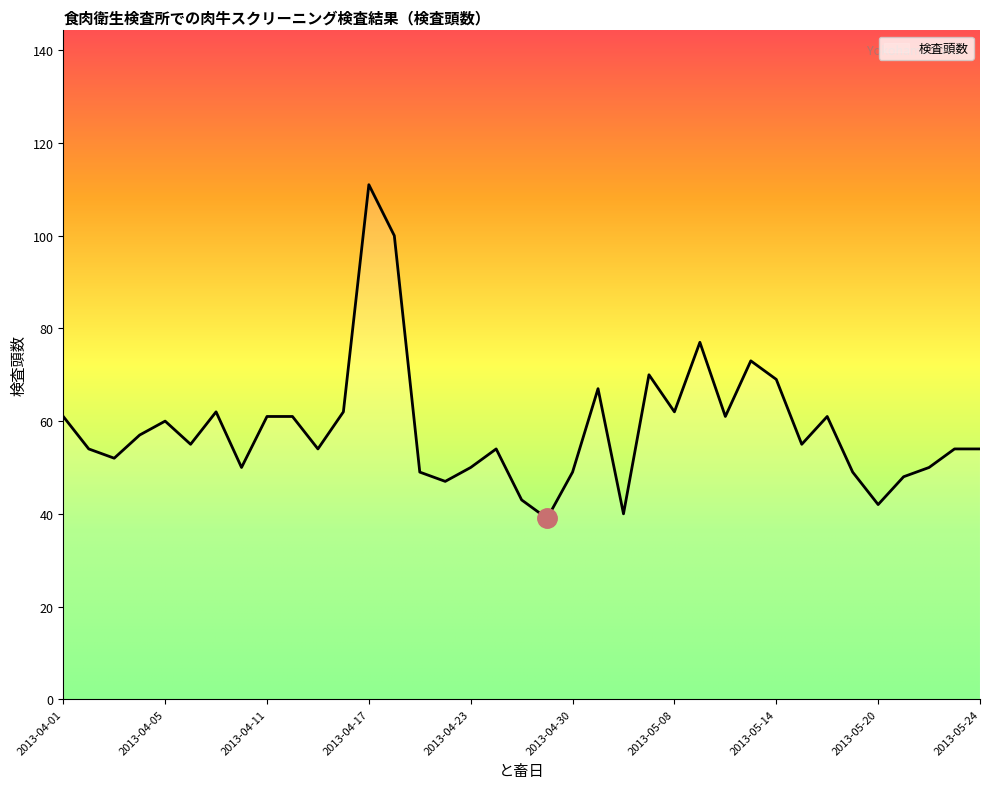

What is the smallest value displayed?

39